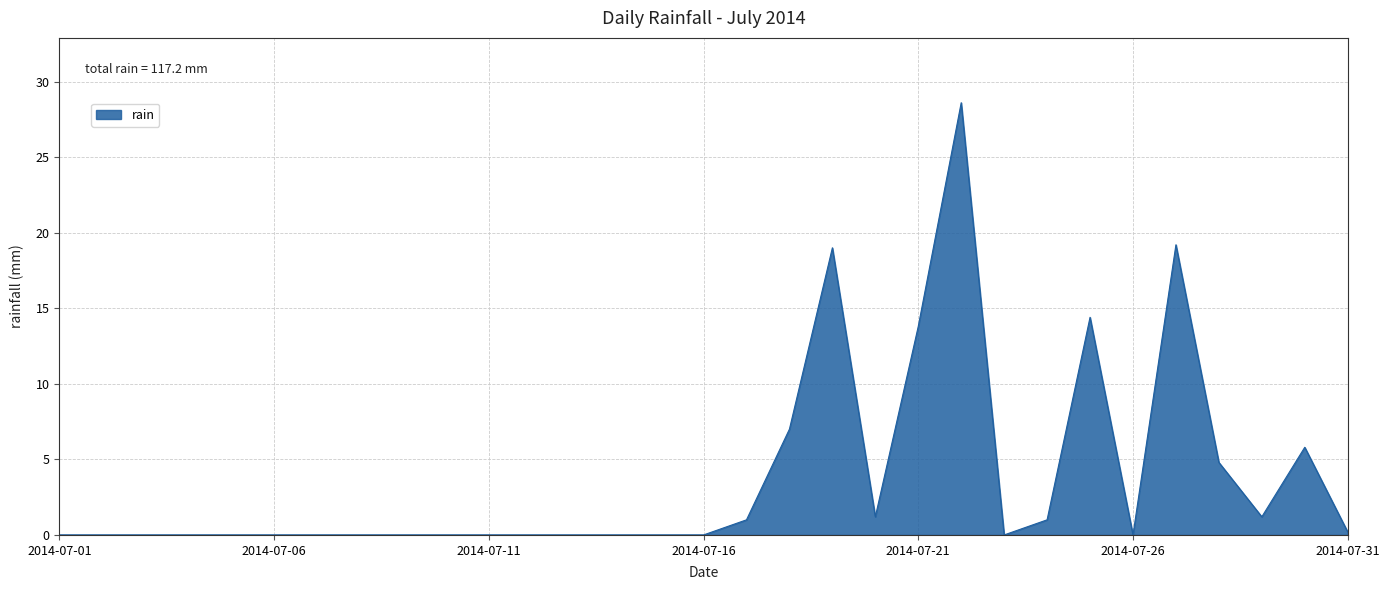

Does the chart display data point markers on the line(s)?

No